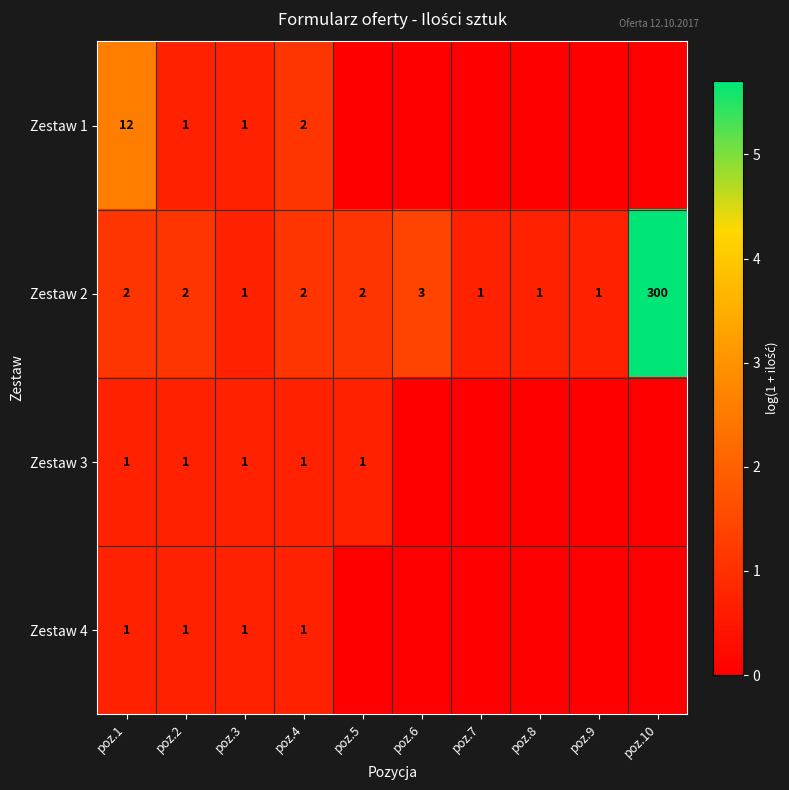

What is the highest value of the Zestaw 2 series?

300